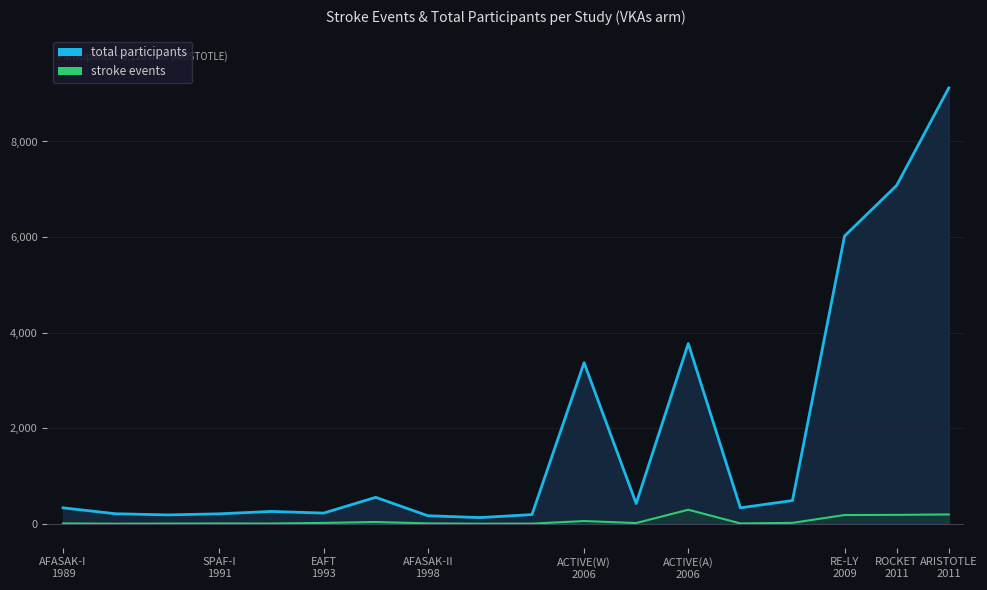

What is the minimum value for stroke?

3